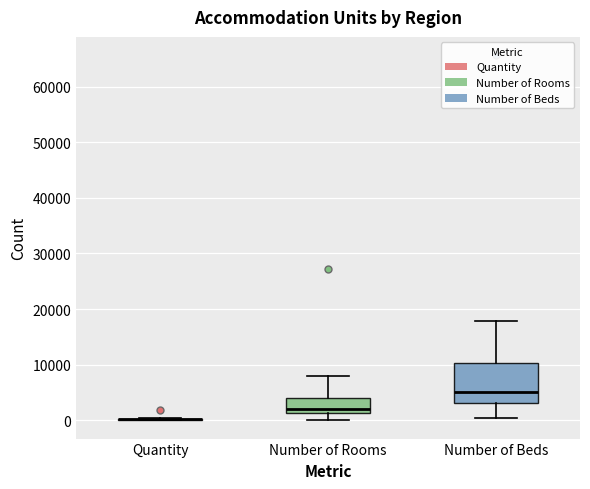

Reading left to right, read every box against the y-axis: the position of its median line, the range the box covers, and the ends of its whiskers. The values are not printed on the chart, so give them approximately, as read against the axis.

Quantity: box collapsed to a line at 0, whiskers 0 to 0
Number of Rooms: median 2000, box 1000 to 4000, whiskers 0 to 8000
Number of Beds: median 5000, box 3000 to 10000, whiskers 0 to 18000